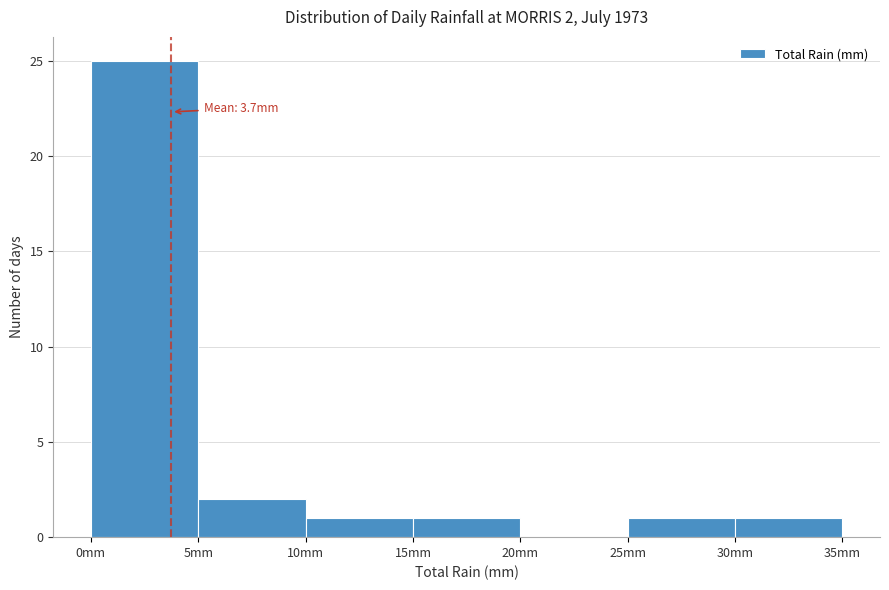

Which range on the x-axis has the tallest bar?

0 to 5